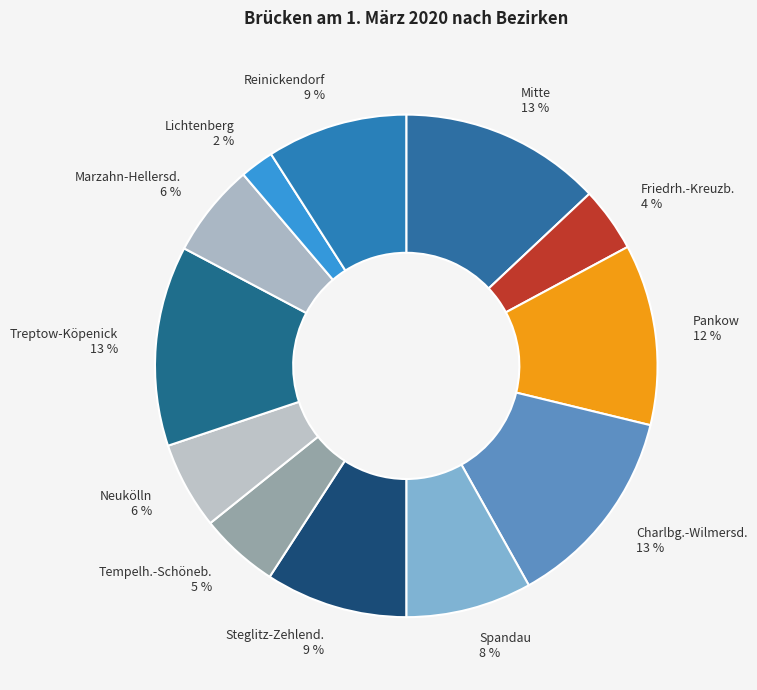

How many segments does this pie chart have?

12